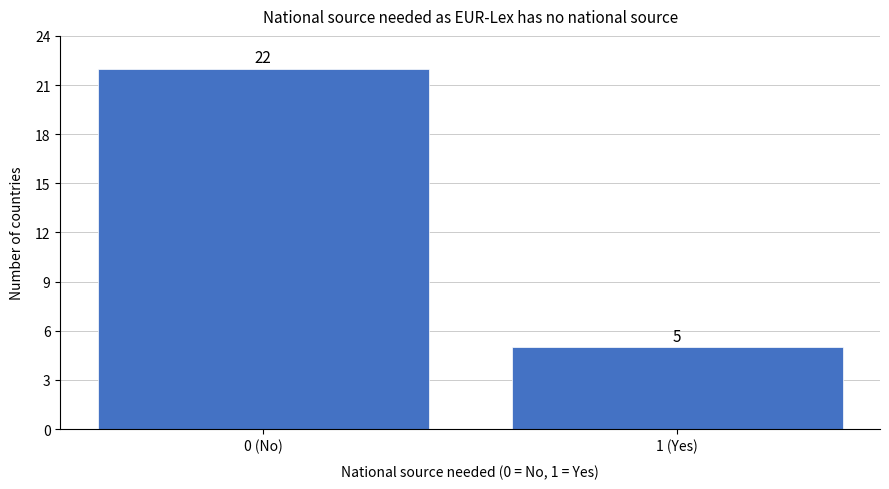

Reading left to right, what are all the values shown in this chart?

22	5